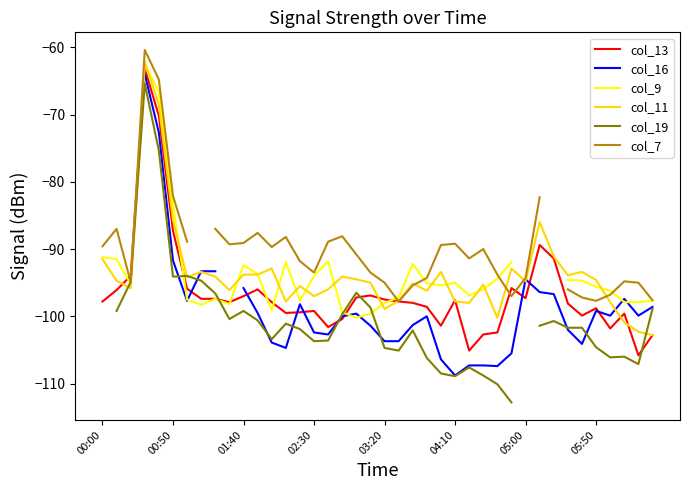

Rank the series at 22 from lowest to highest value.

col_19, col_16, col_13, col_7, col_11, col_9